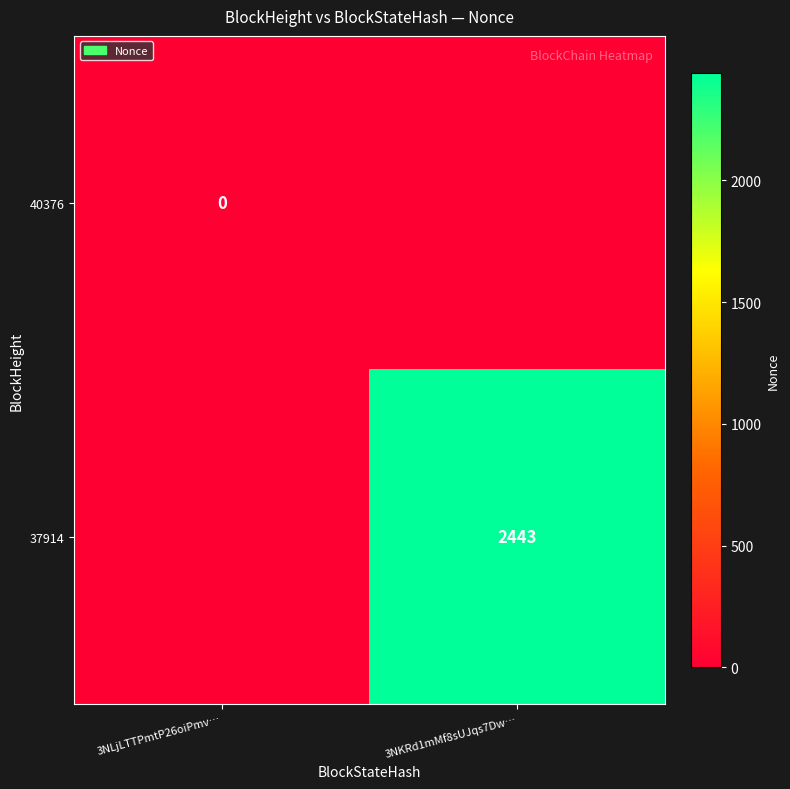

The 37914 series shows 2443 at 3NKRd1mMf8sUJqs7Dw…. True or false?

True